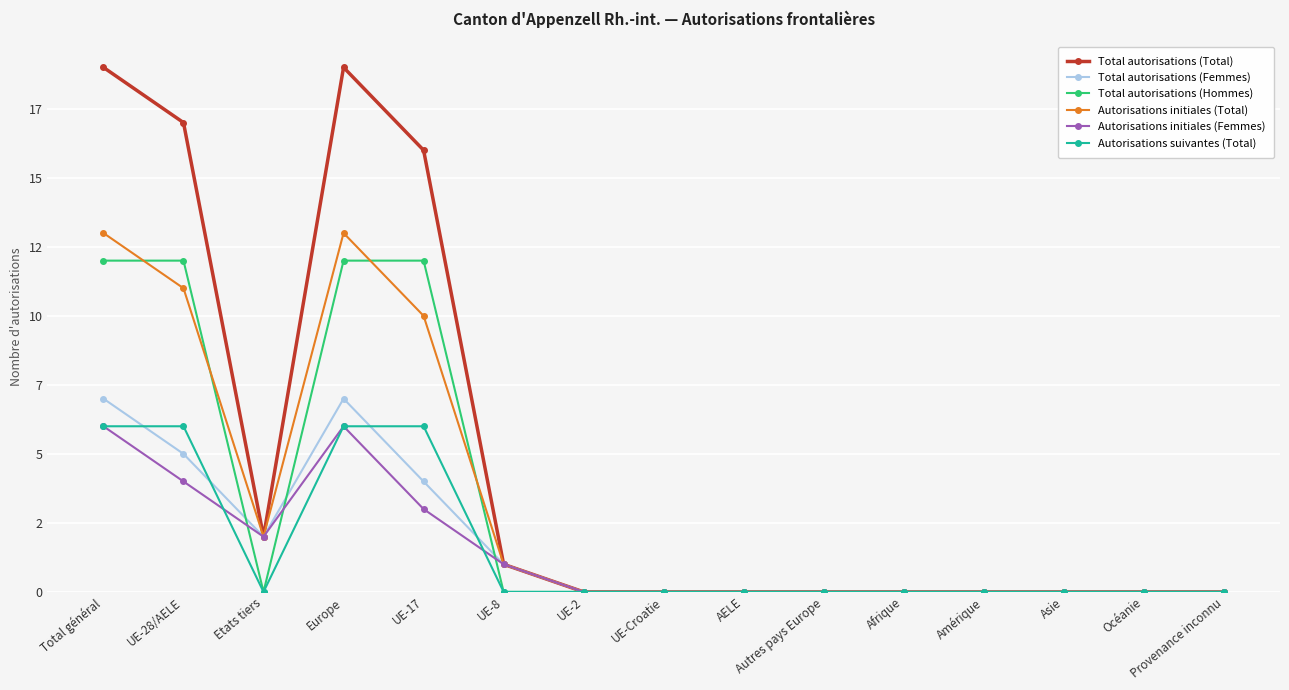

Rank the series by their maximum value, from lowest to highest.

Autorisations initiales (Femmes), Autorisations suivantes (Total), Total autorisations (Femmes), Total autorisations (Hommes), Autorisations initiales (Total), Total autorisations (Total)